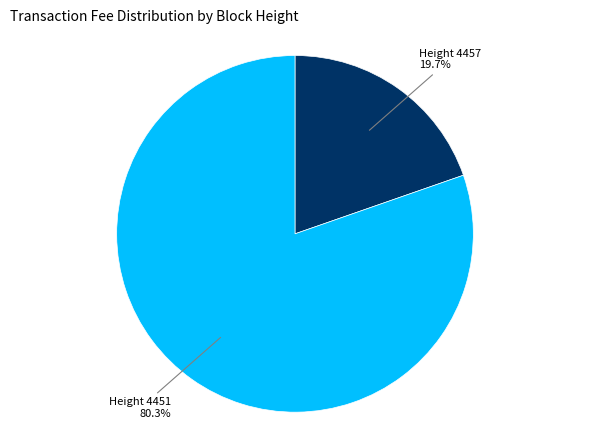

To the nearest percent, what is the difference between the largest and smallest slice percentages?

61%